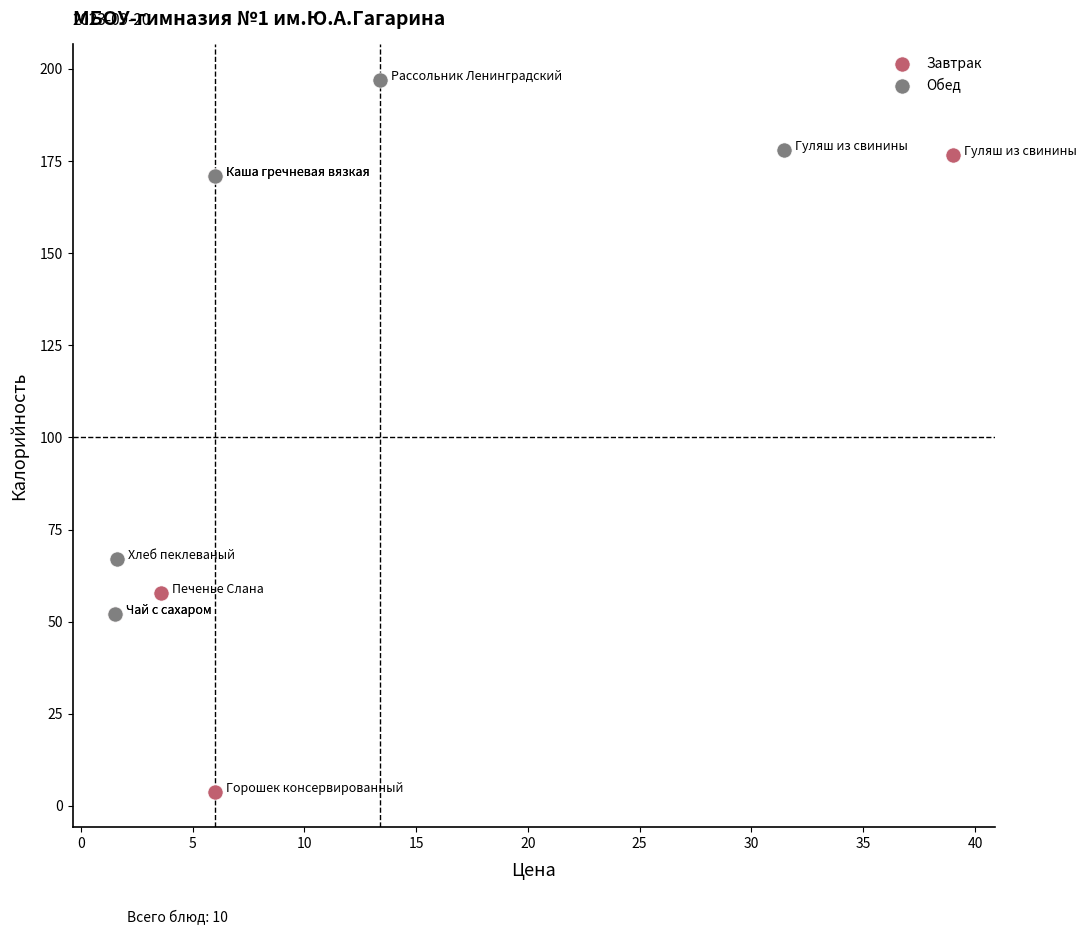

Which series contains the lowest Y value?

Завтрак